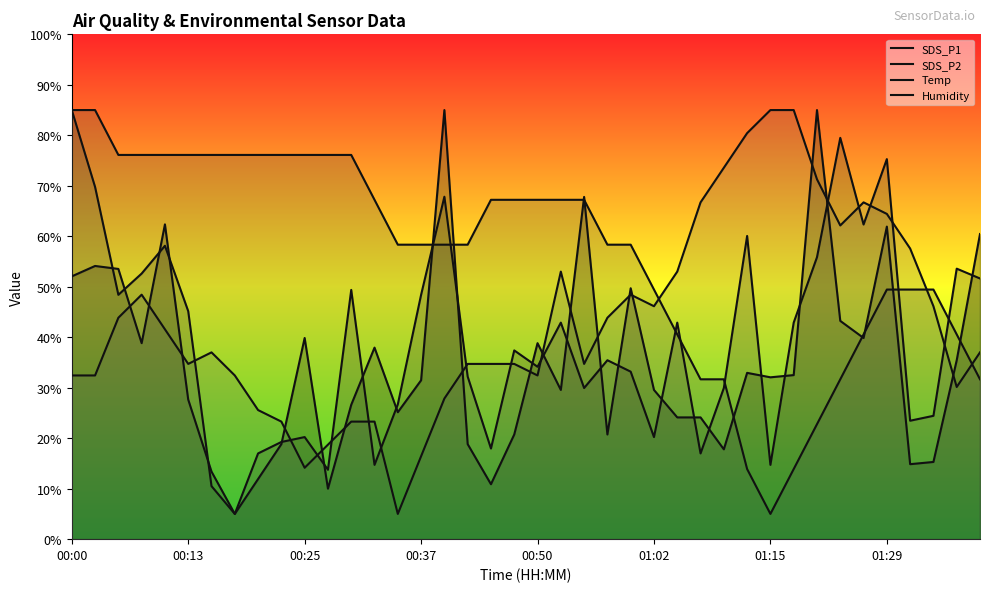

What is the maximum value shown in the chart?

85.0